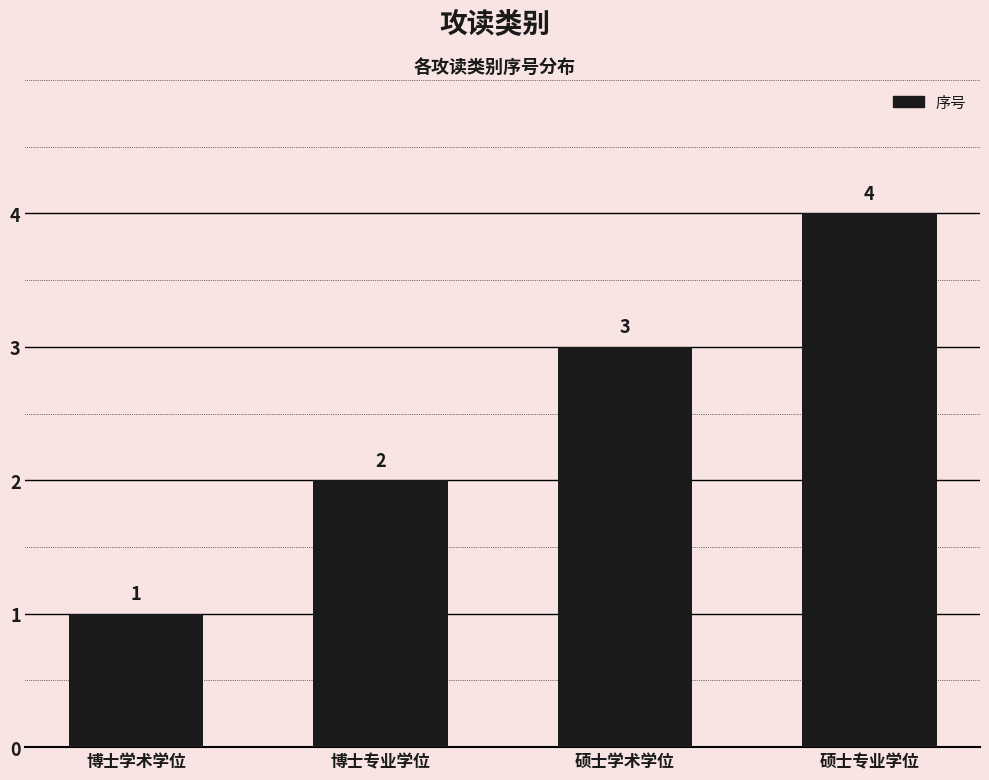

How many values are between 2 and 4?

3